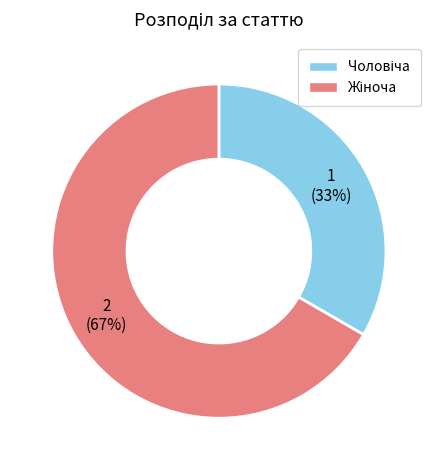

To the nearest percent, what percentage of the pie is Чоловіча?

33%